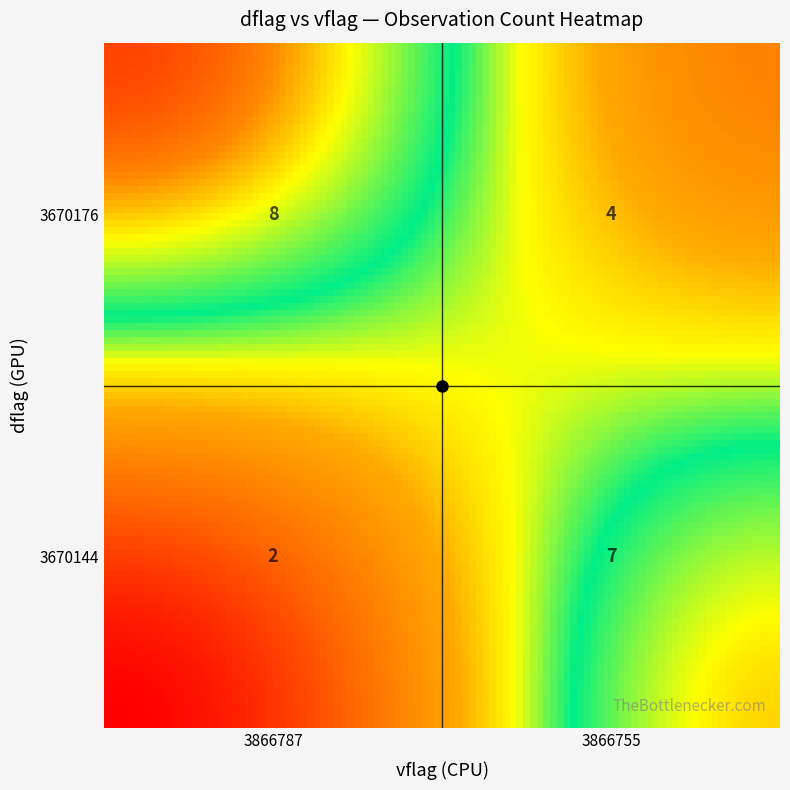

Is it true that the value at 3670144_3866787 is 1?

False